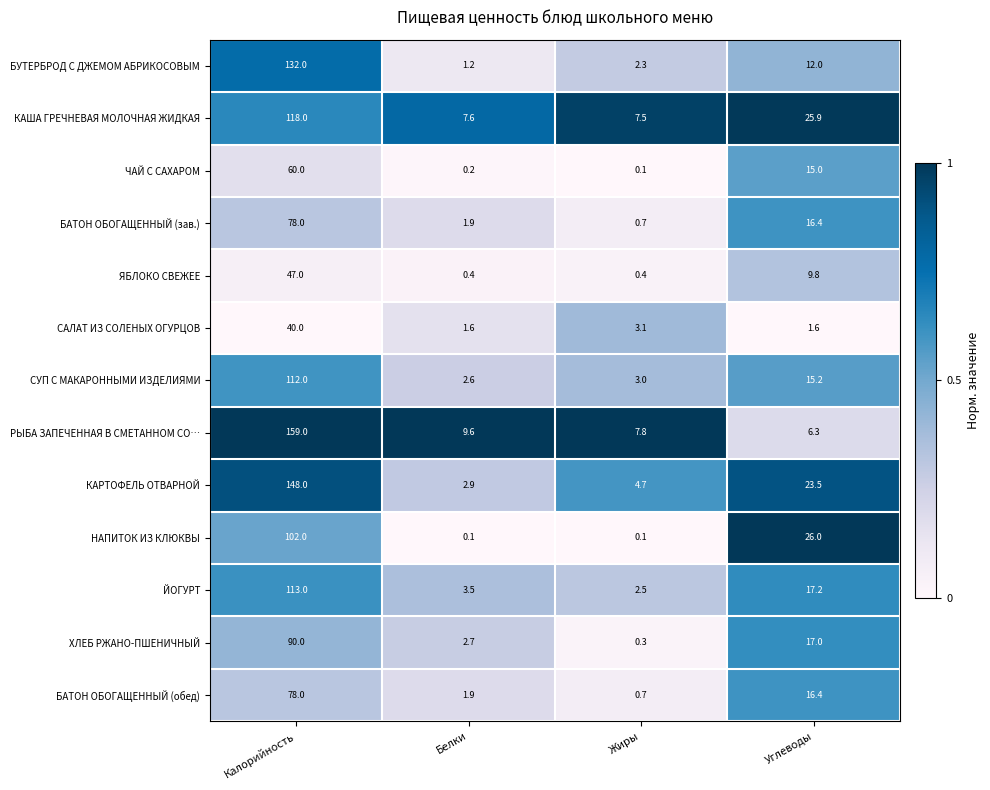

What value does the ЙОГУРТ series have at Калорийность?

113.0